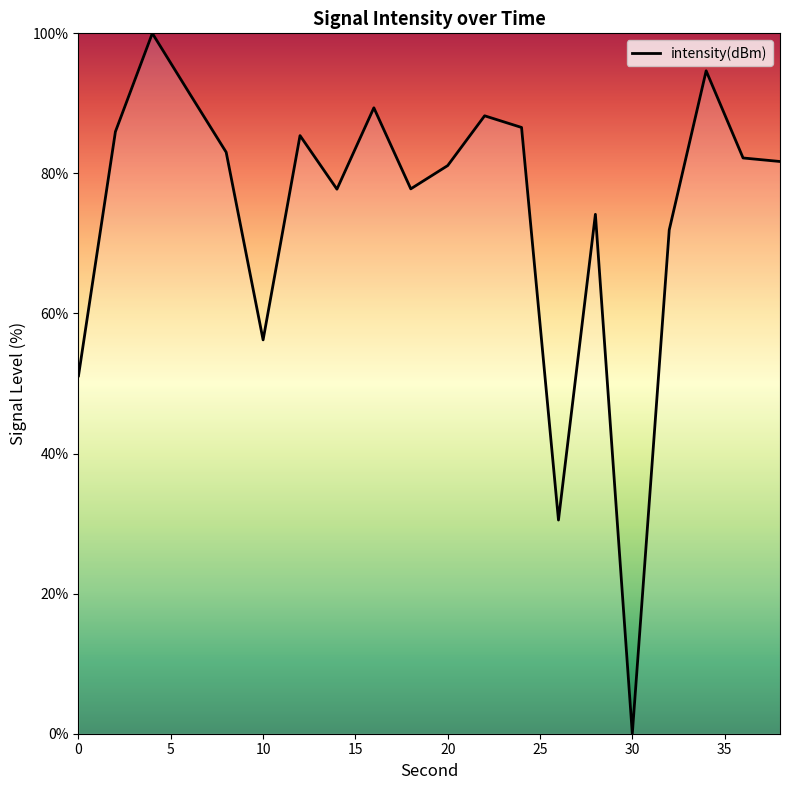

What is the greatest value displayed?

100.0